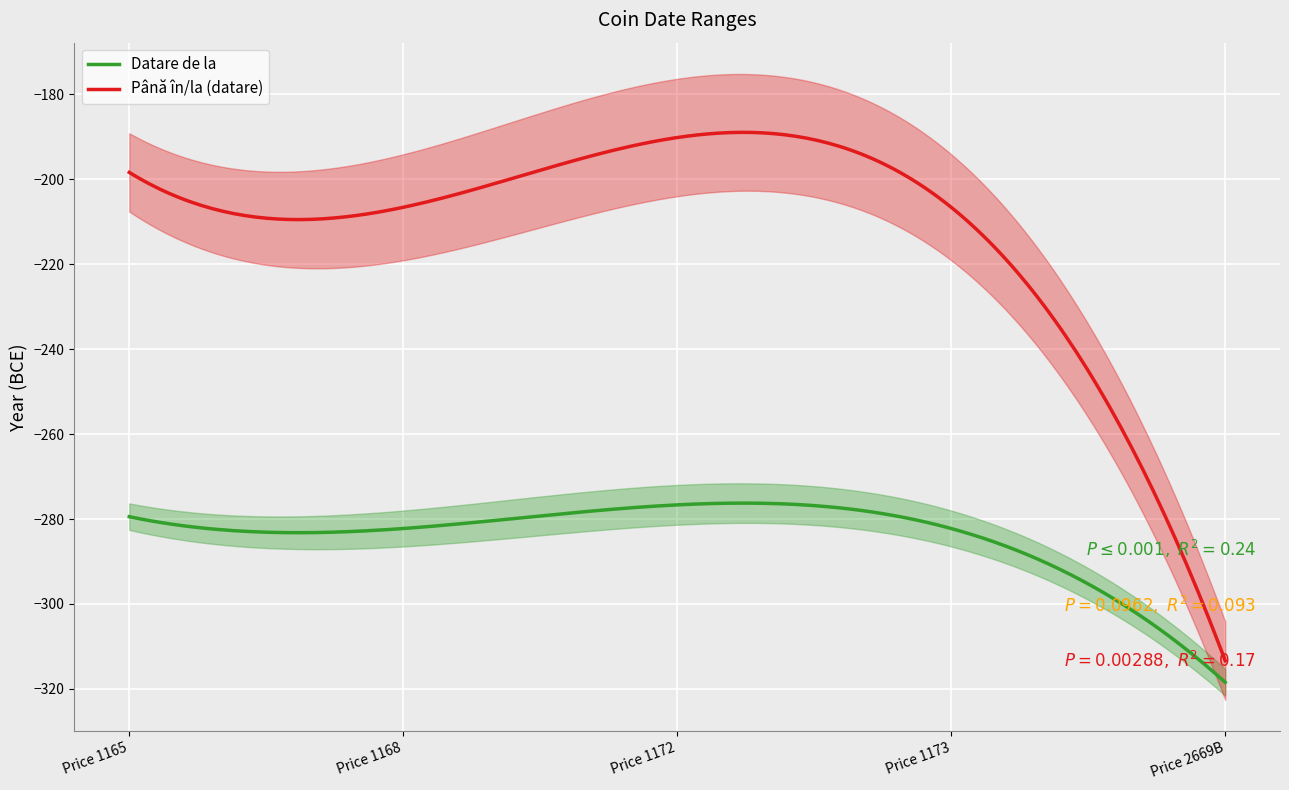

What is the maximum value for Până în/la (datare)?

-188.9